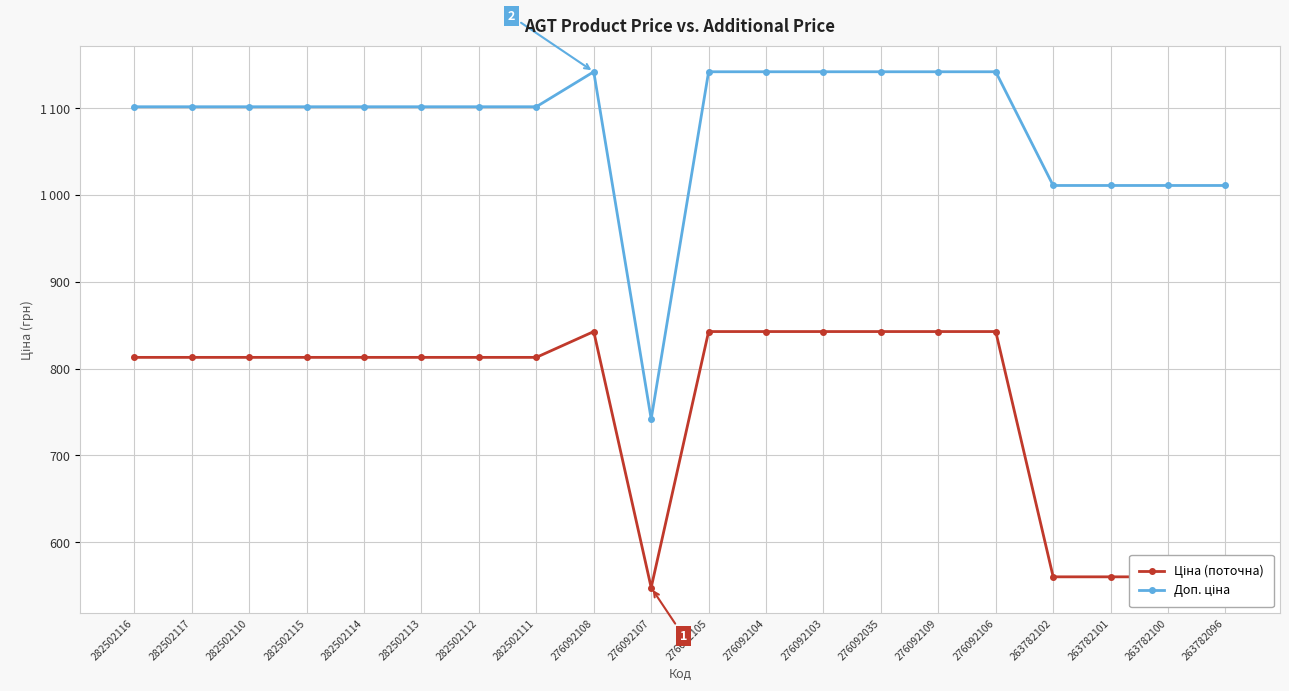

At which label does Ціна (поточна) first exceed 813?

282502116